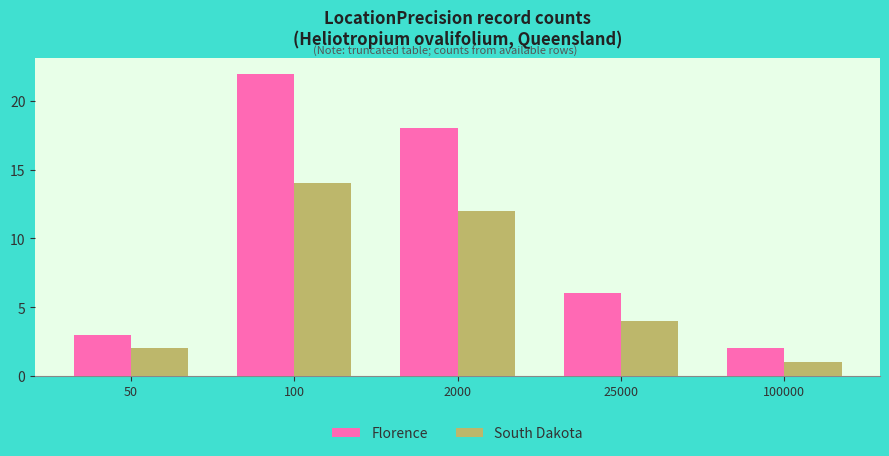

What is the sum of the Florence values at 25000 and 100000?

8